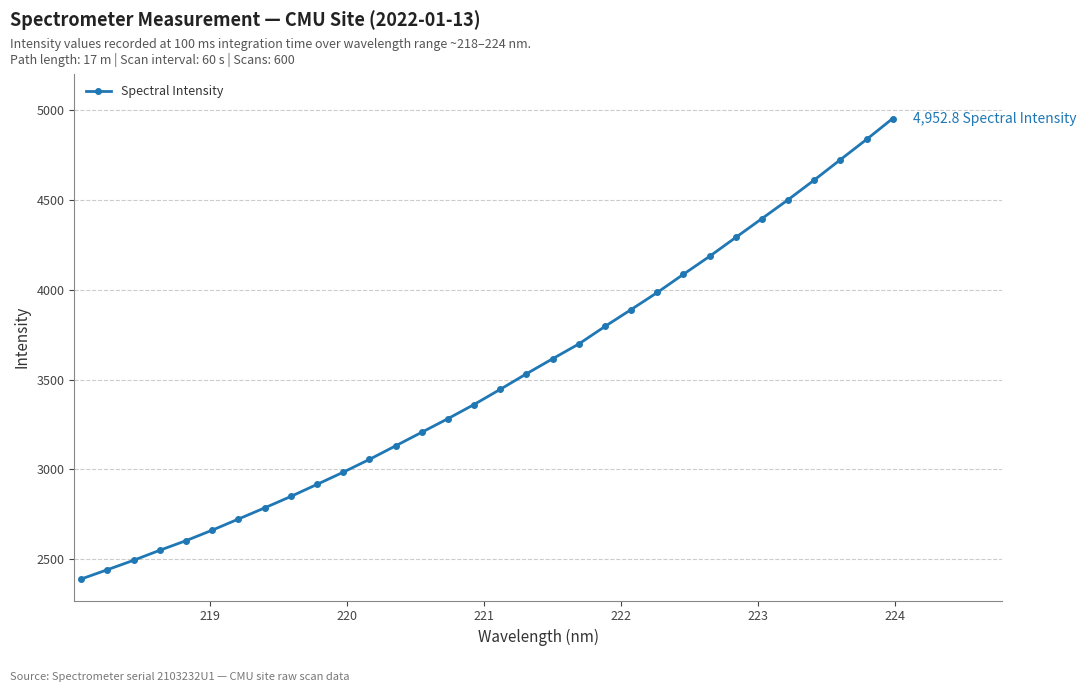

What is the difference between the maximum and second lowest values?

2511.0